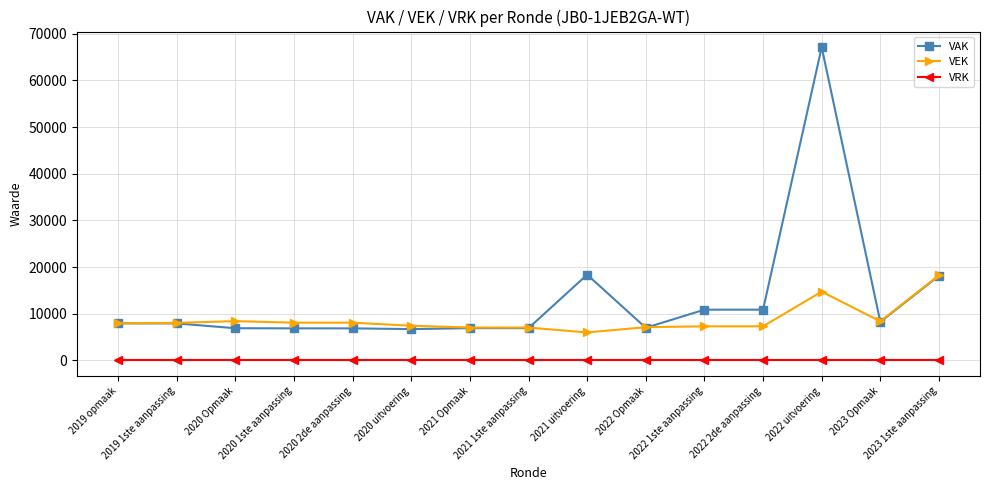

At which label does VEK reach its peak?

2023 1ste aanpassing